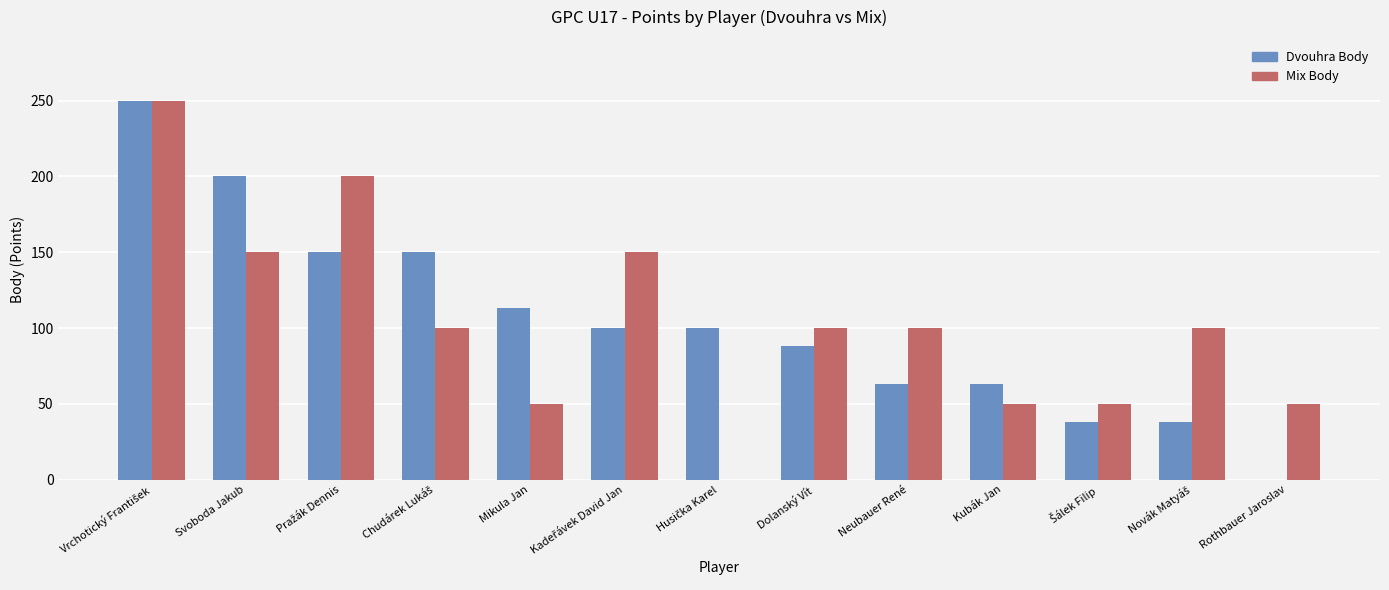

What is the total value across all series at Kubák Jan?

113